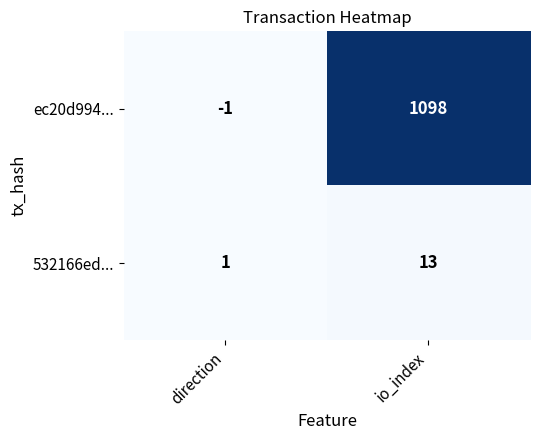

At which category is the sum across all series the highest?

io_index